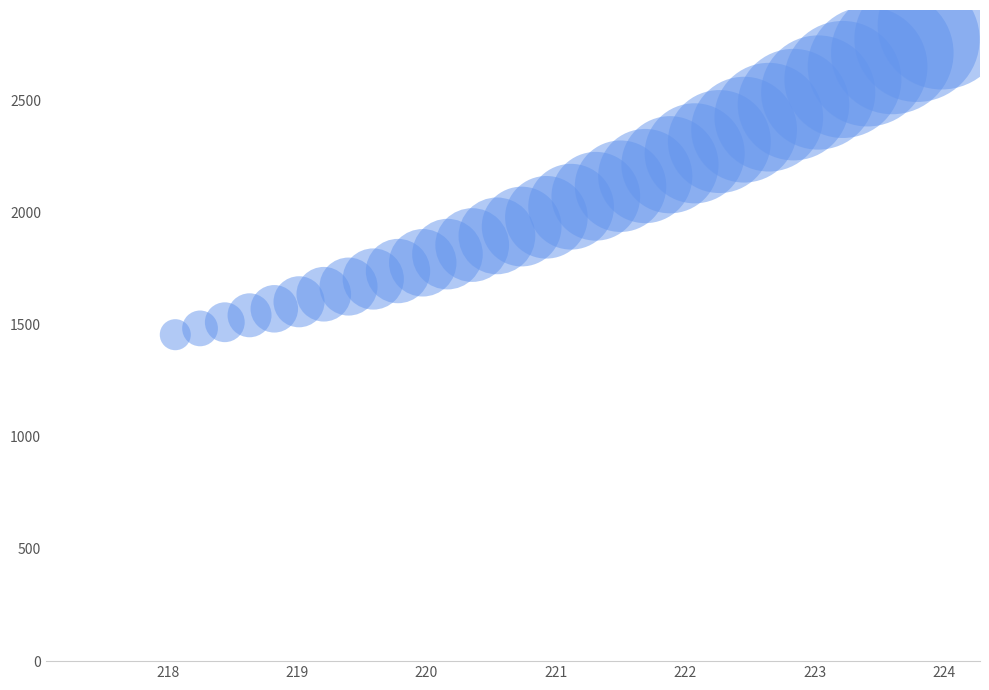

What is the range of X values (max minus min)?

5.9